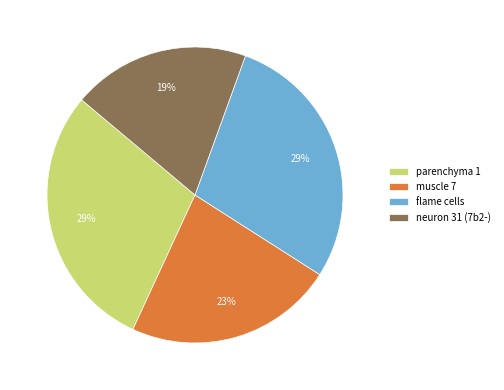

To the nearest percent, what is the average slice percentage?

25%